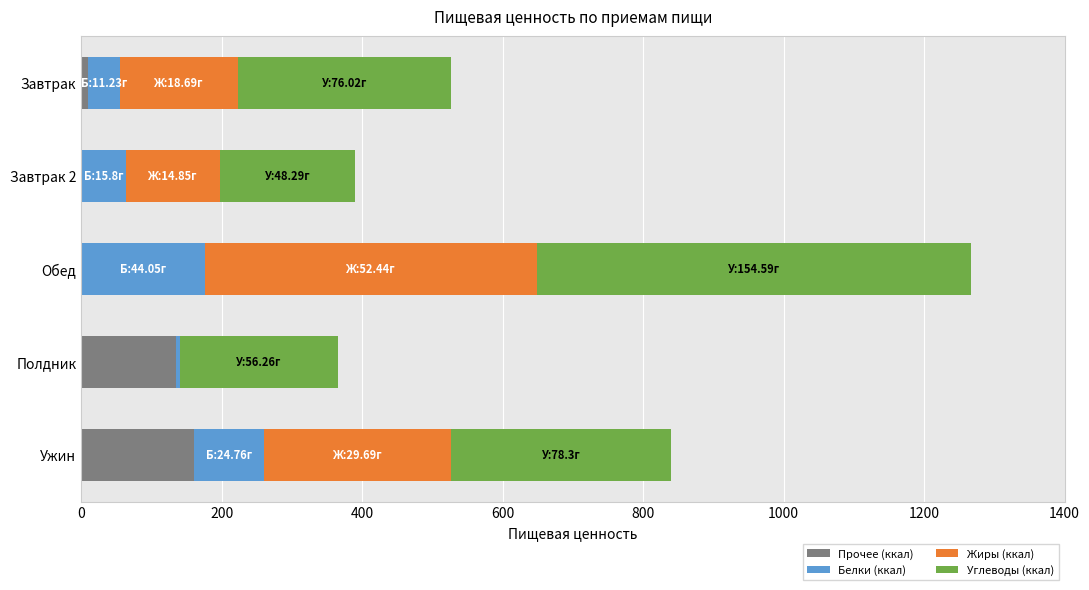

At which category is the sum across all series the highest?

Обед